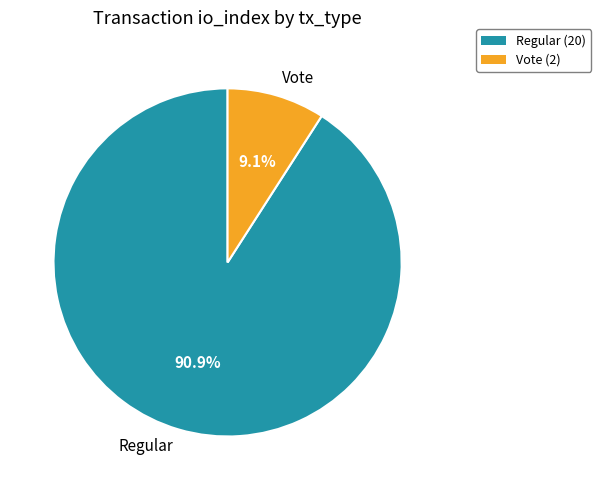

How many segments does this pie chart have?

2